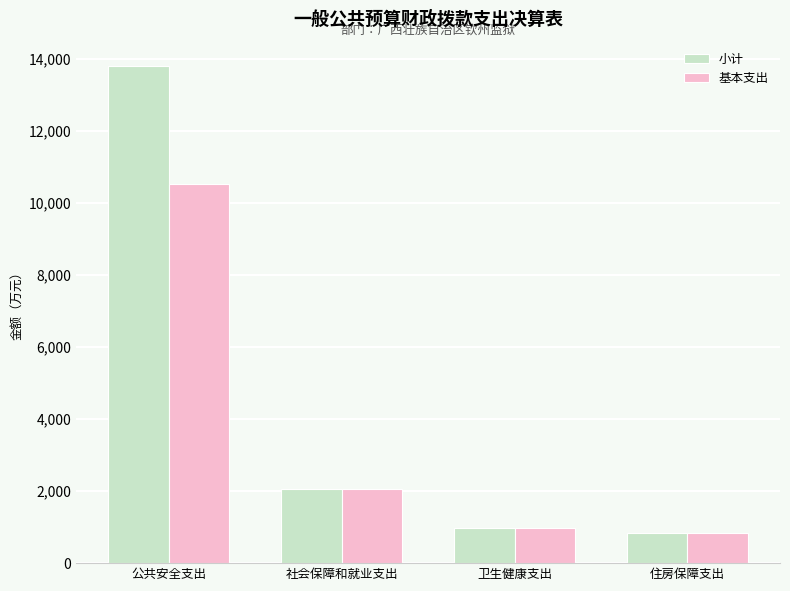

What is the value of the 基本支出 bar at the 1st from the left?

10525.2